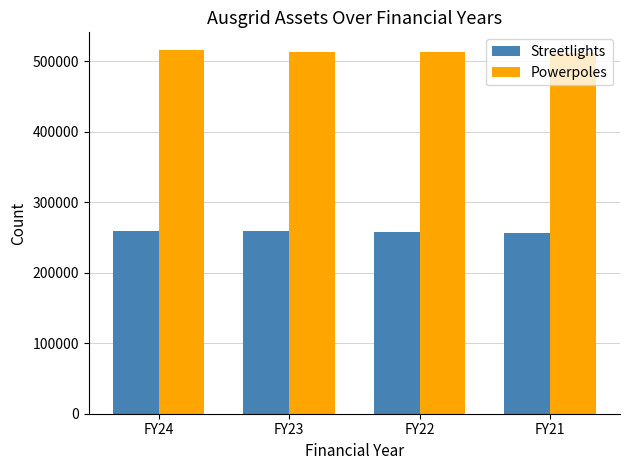

What is the greatest value displayed?

515101